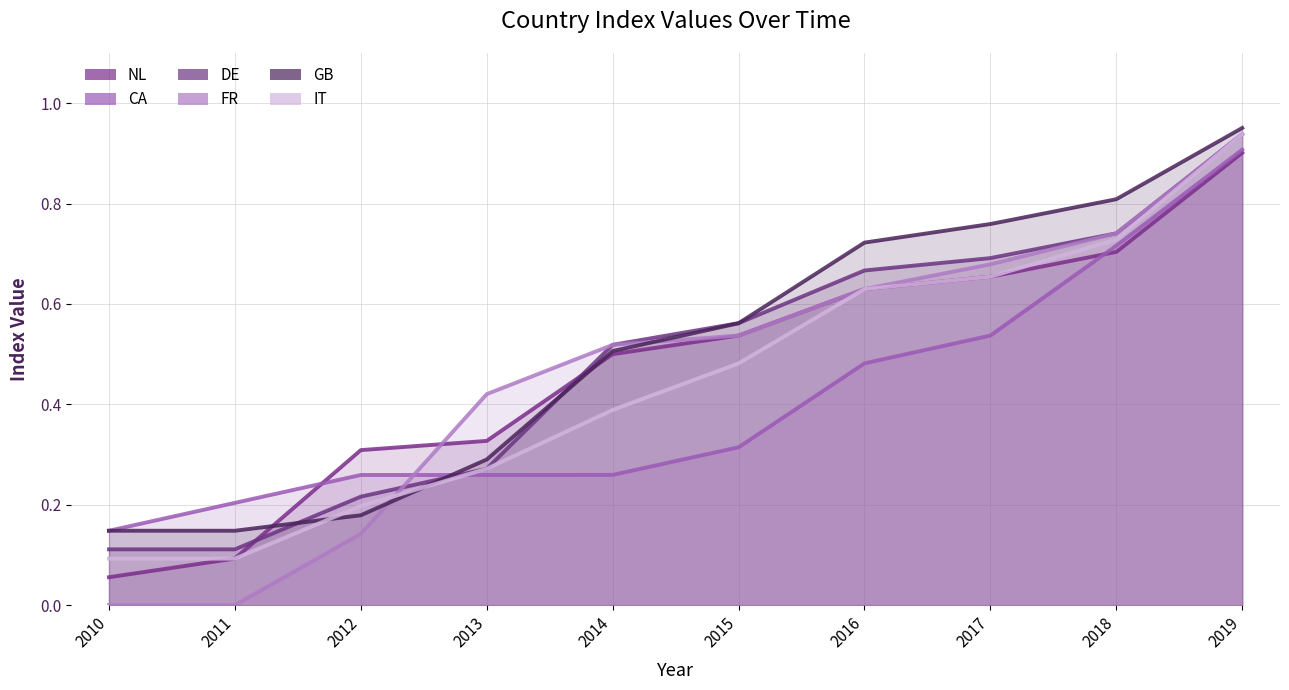

Does the chart have visible grid lines?

Yes